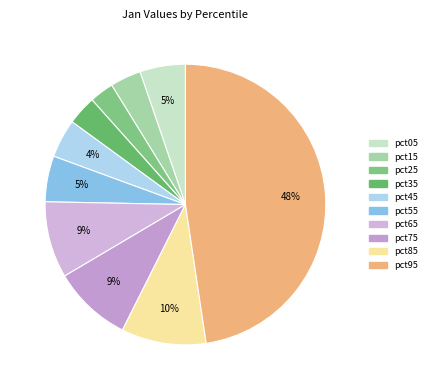

Which has a higher value, pct25 or pct45?

pct45